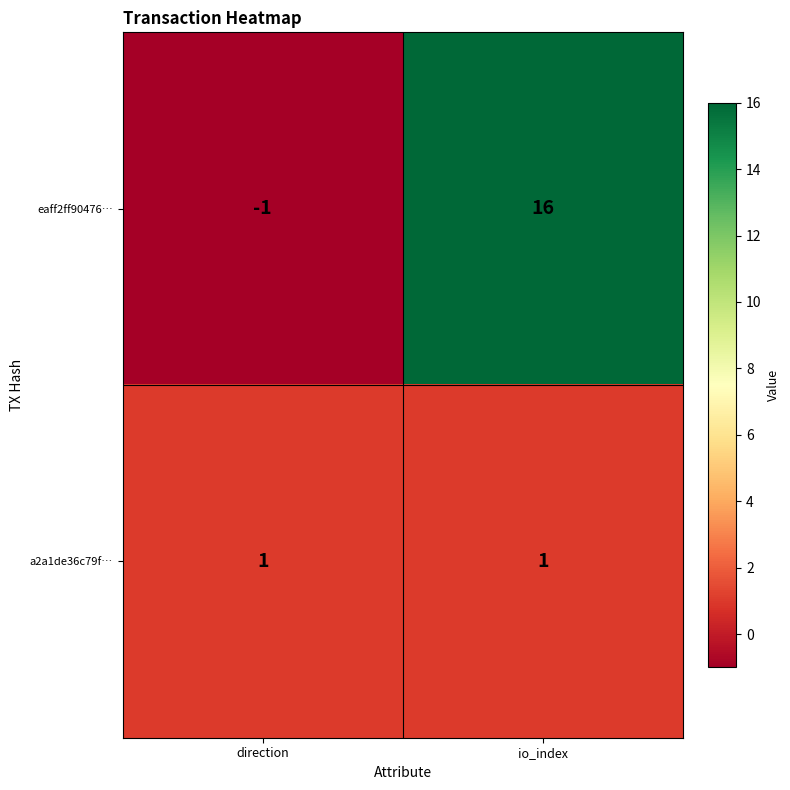

Which series changed the most between direction and io_index?

eaff2ff90476…